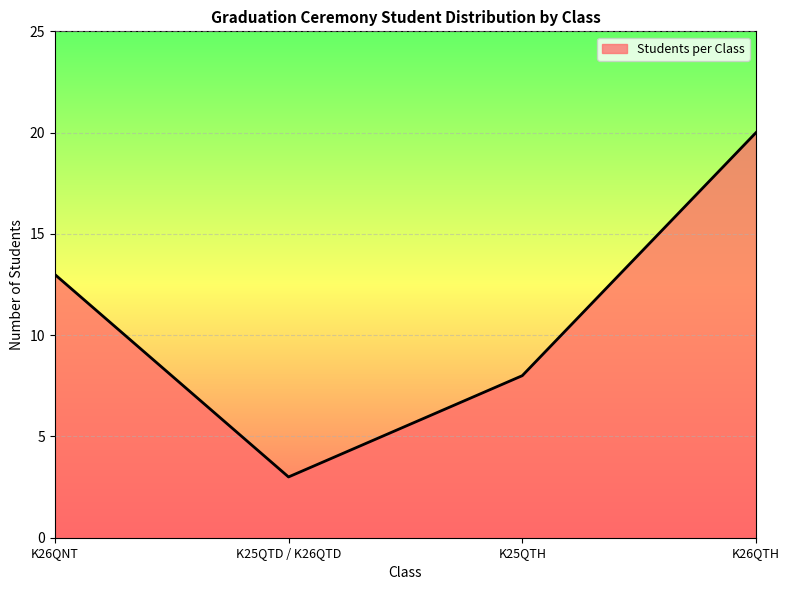

List the labels in order of value, largest first.

K26QTH, K26QNT, K25QTH, K25QTD / K26QTD